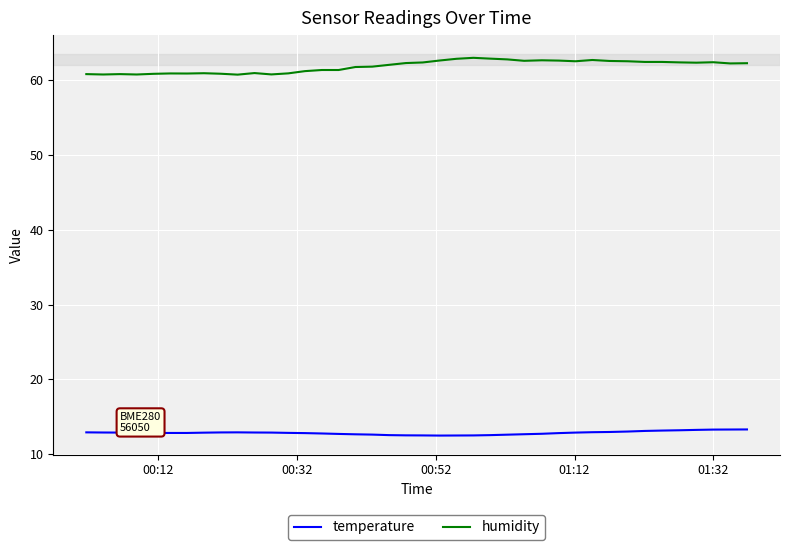

True or false: temperature and humidity cross at least once.

False